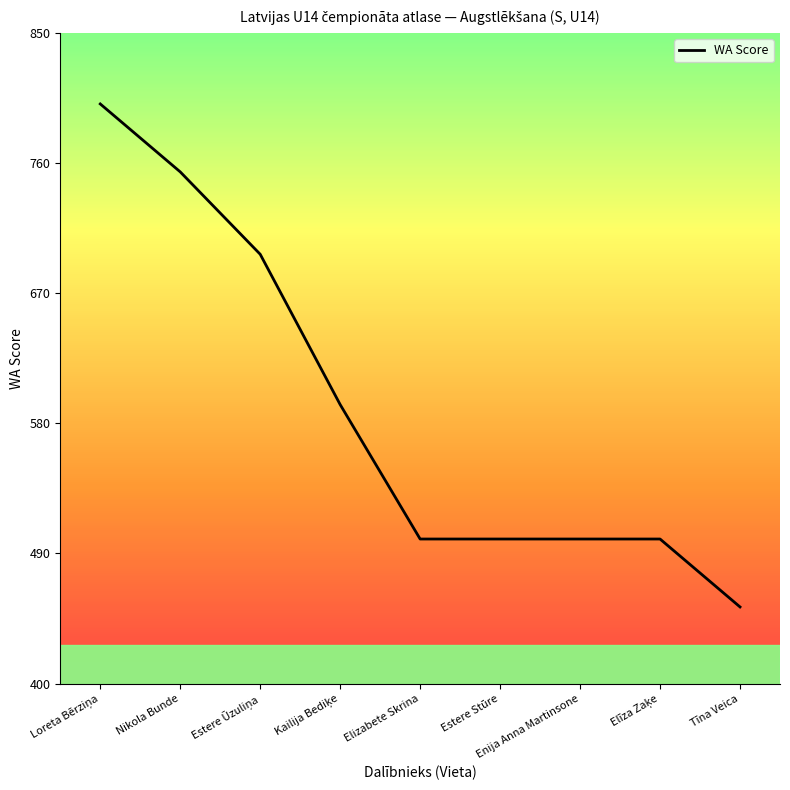

What value does the data have at Elizabete Skrina, to the nearest 50?

500